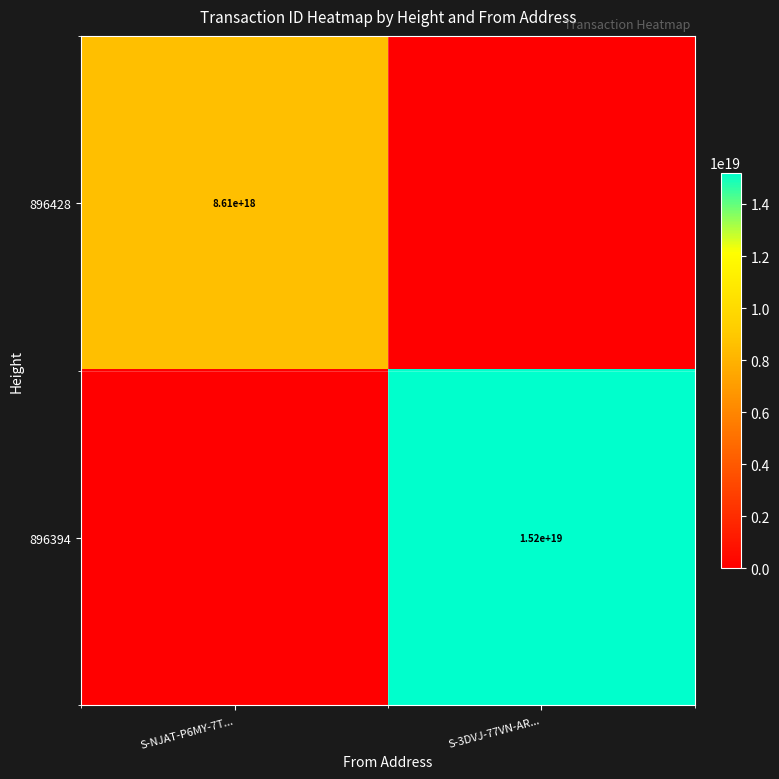

Is the value of 896394 at S-3DVJ-77VN-AR... greater than the value of 896428 at S-NJAT-P6MY-7T...?

Yes